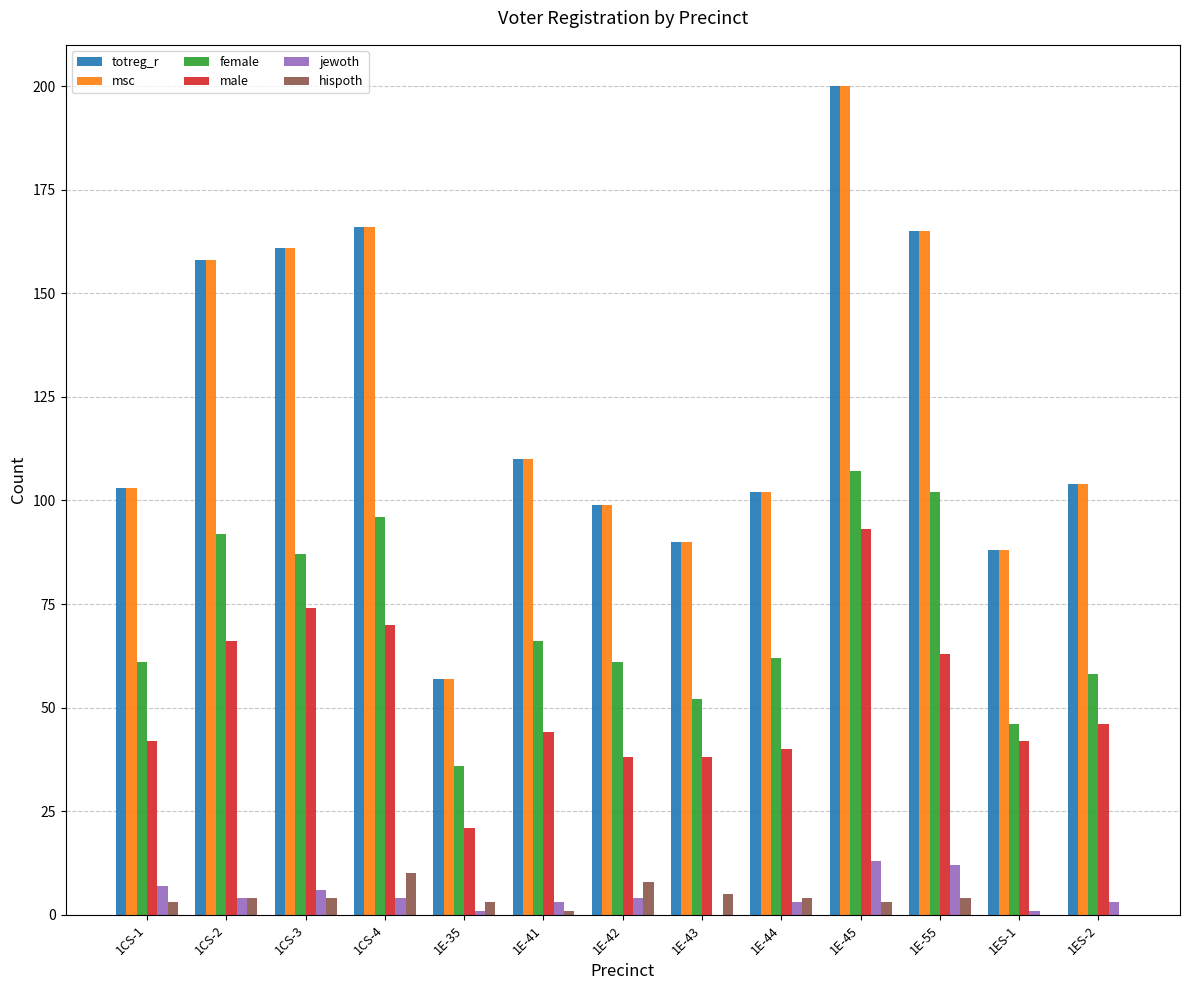

Reading right to left, list all the values displayed in this chart.

totreg_r: 1ES-2=104	1ES-1=88	1E-55=165	1E-45=200	1E-44=102	1E-43=90	1E-42=99	1E-41=110	1E-35=57	1CS-4=166	1CS-3=161	1CS-2=158	1CS-1=103
msc: 1ES-2=104	1ES-1=88	1E-55=165	1E-45=200	1E-44=102	1E-43=90	1E-42=99	1E-41=110	1E-35=57	1CS-4=166	1CS-3=161	1CS-2=158	1CS-1=103
female: 1ES-2=58	1ES-1=46	1E-55=102	1E-45=107	1E-44=62	1E-43=52	1E-42=61	1E-41=66	1E-35=36	1CS-4=96	1CS-3=87	1CS-2=92	1CS-1=61
male: 1ES-2=46	1ES-1=42	1E-55=63	1E-45=93	1E-44=40	1E-43=38	1E-42=38	1E-41=44	1E-35=21	1CS-4=70	1CS-3=74	1CS-2=66	1CS-1=42
jewoth: 1ES-2=3	1ES-1=1	1E-55=12	1E-45=13	1E-44=3	1E-43=0	1E-42=4	1E-41=3	1E-35=1	1CS-4=4	1CS-3=6	1CS-2=4	1CS-1=7
hispoth: 1ES-2=0	1ES-1=0	1E-55=4	1E-45=3	1E-44=4	1E-43=5	1E-42=8	1E-41=1	1E-35=3	1CS-4=10	1CS-3=4	1CS-2=4	1CS-1=3